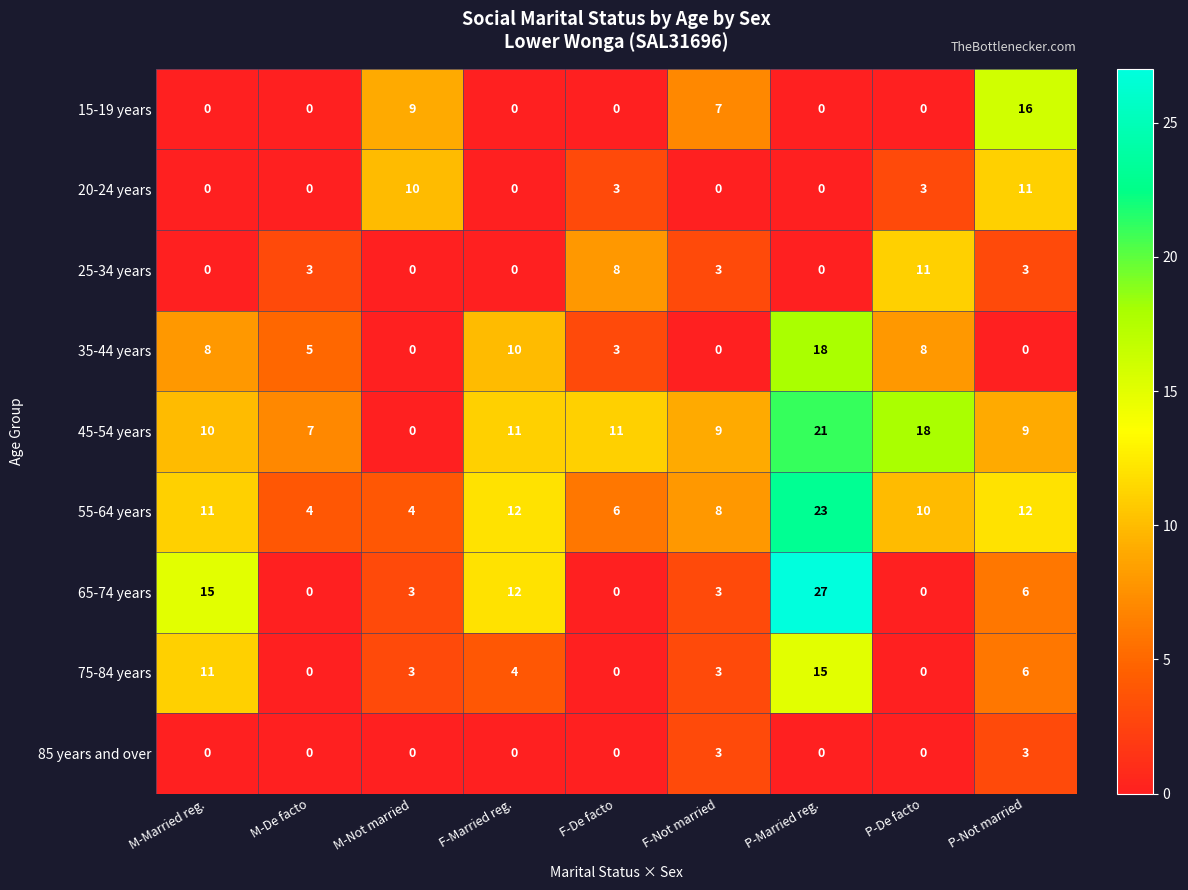

Where does the 35-44 years series first go above 5?

M-Married reg.